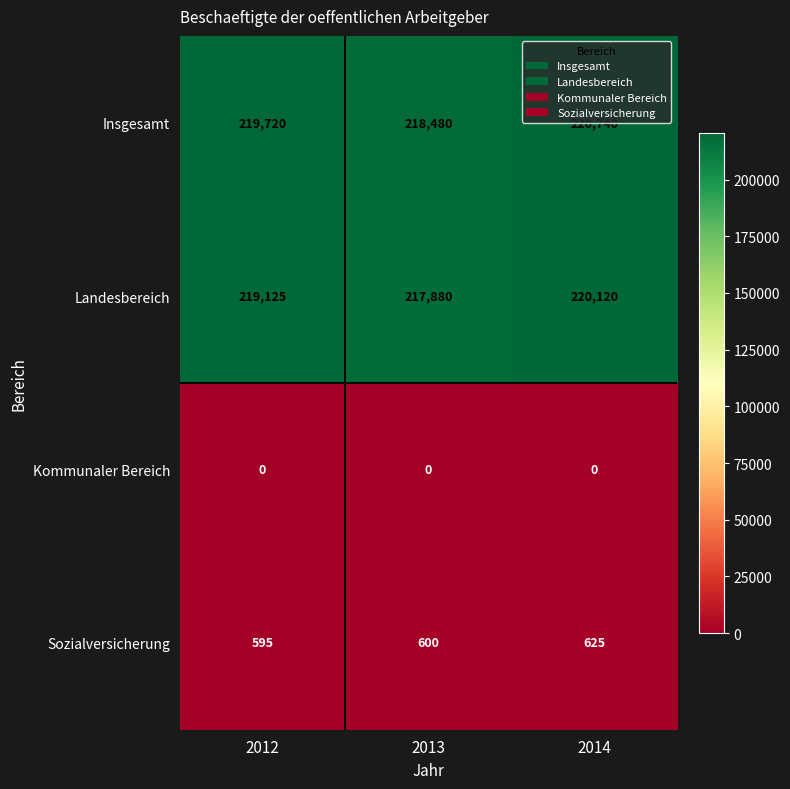

Reading left to right, transcribe all the data shown in this chart.

Insgesamt: 219720	218480	220740
Landesbereich: 219125	217880	220120
Kommunaler Bereich: 0	0	0
Sozialversicherung: 595	600	625